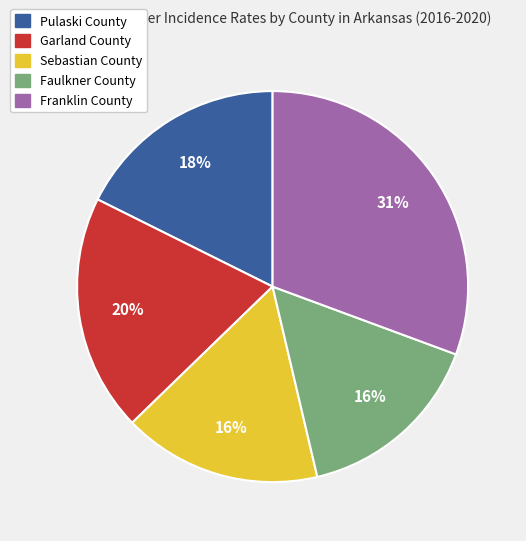

What is the largest slice in the pie chart?

Franklin County